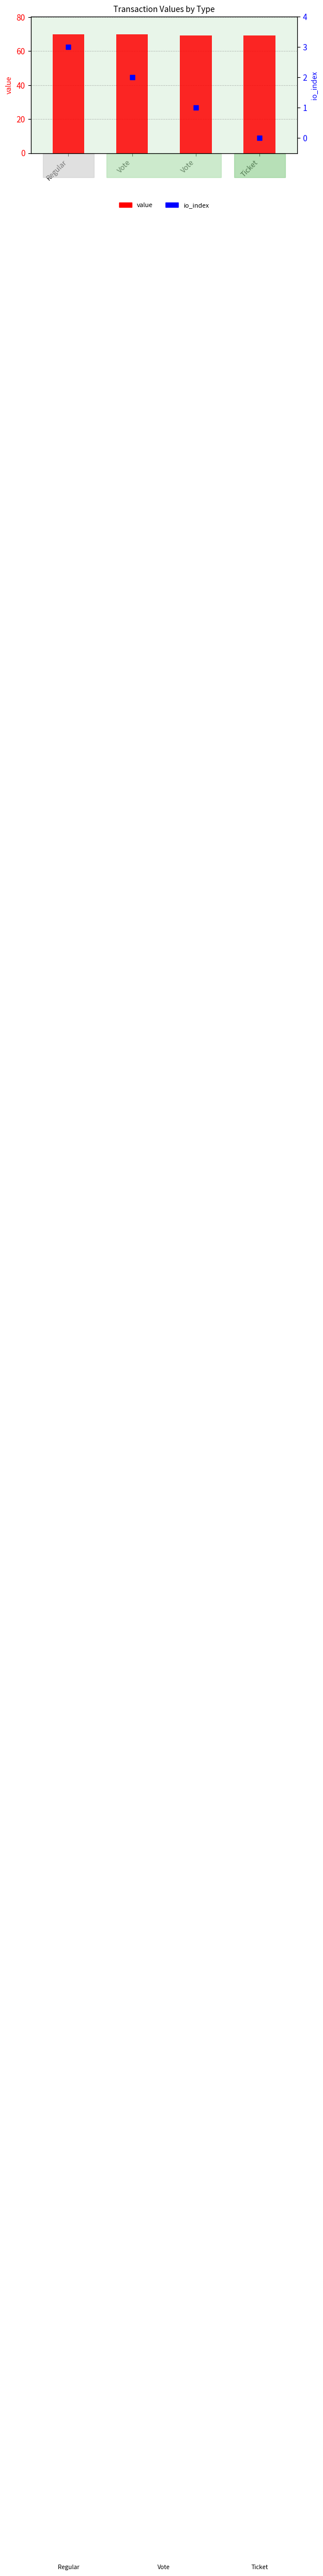

What are all the series names shown in the legend?

value, io_index